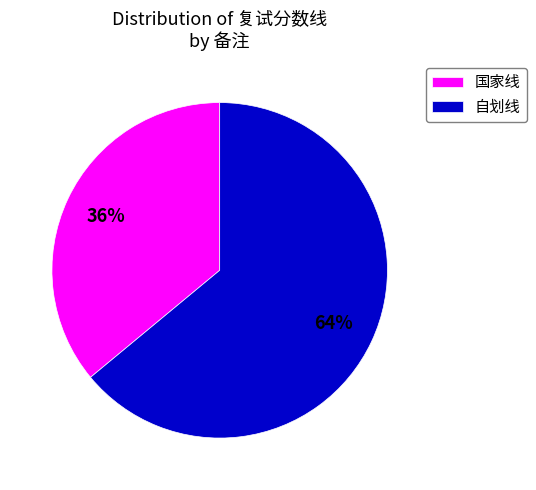

To the nearest percent, what portion does 自划线 represent?

64%